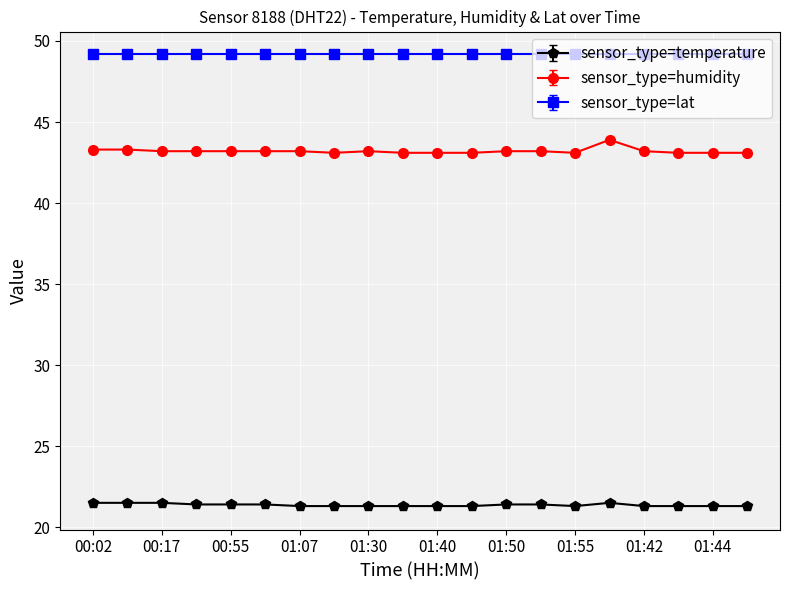

What is the minimum value shown in the chart?

21.3